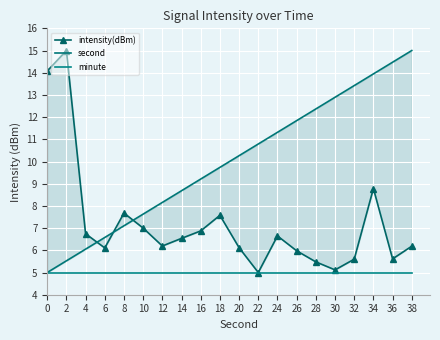

Between 6 and 8, which series saw the biggest shift?

intensity(dBm)